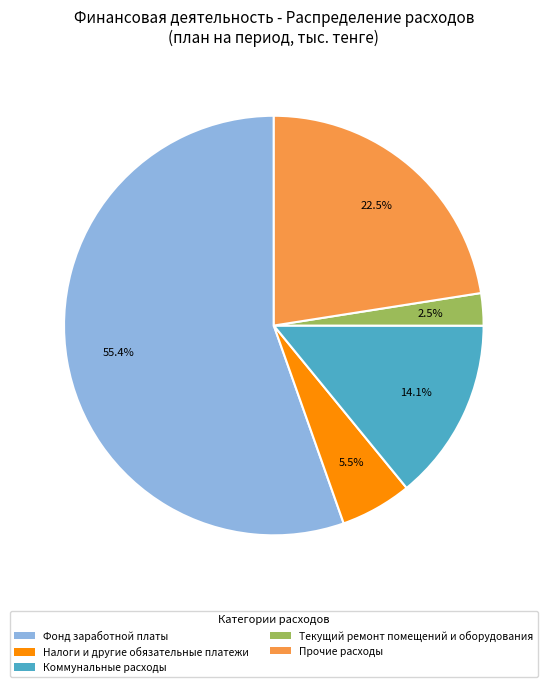

Is there a majority slice in this chart?

Yes